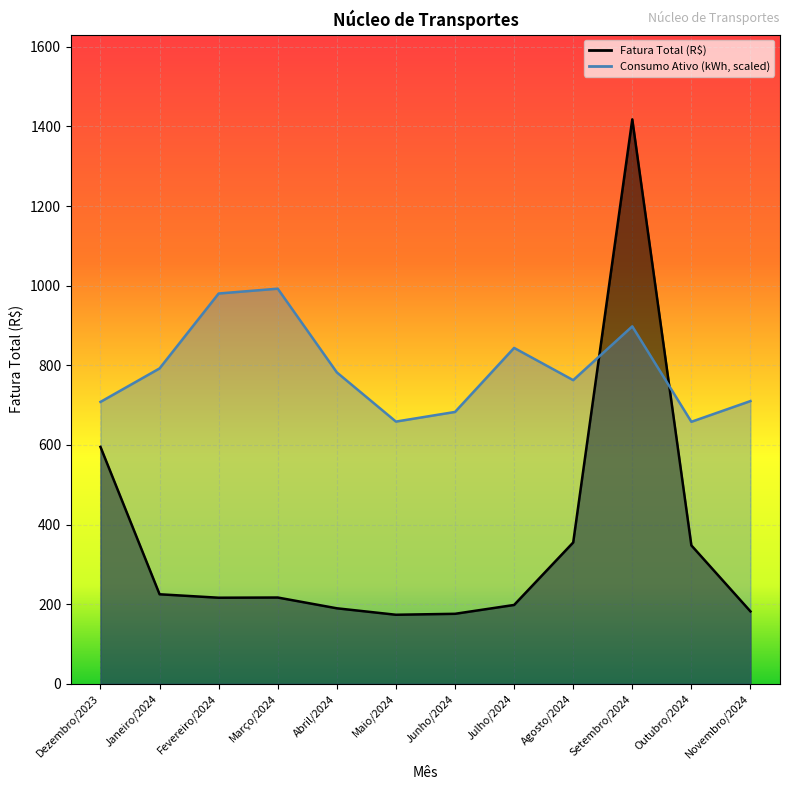

Rank the series at Fevereiro/2024 from highest to lowest value.

Consumo Ativo (kWh), Fatura Total (R$)